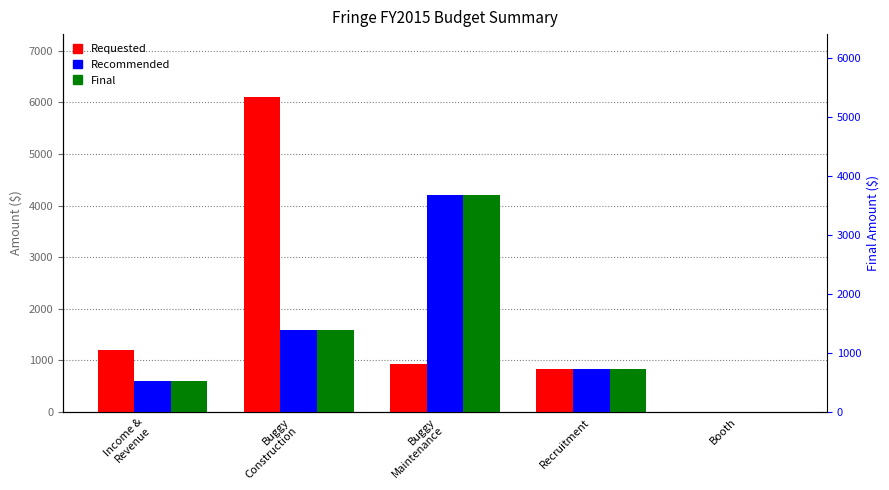

Reading right to left, extract all data points from this chart.

Requested: 0	830	935	6100	1200
Recommended: 0	830	4200	1600	600
Final: 0	830	4200	1600	600